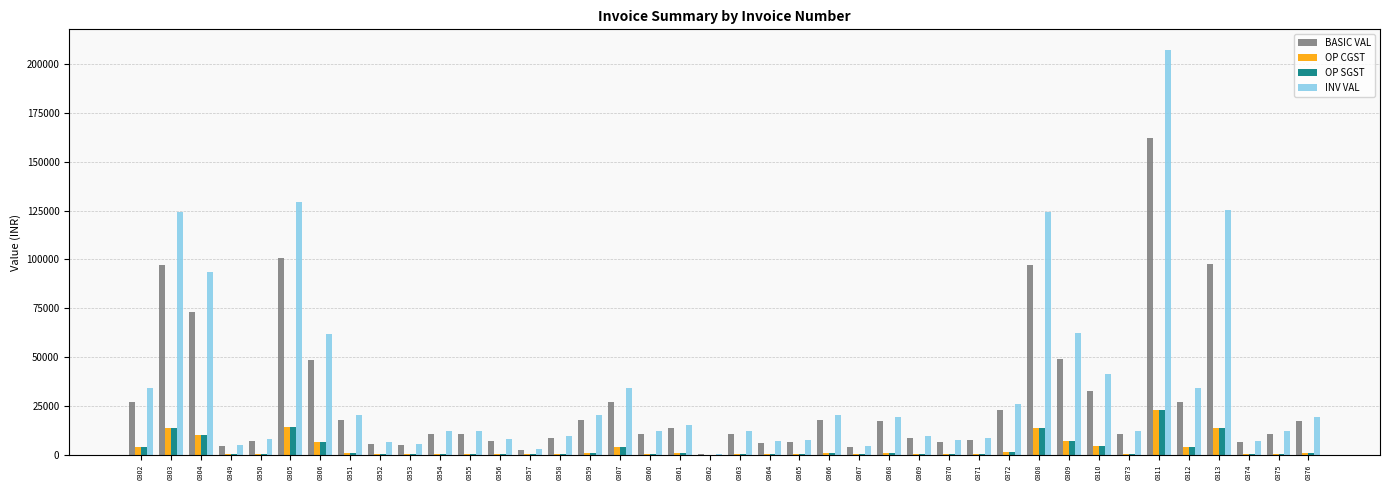

Count the number of categories in the chart.

40